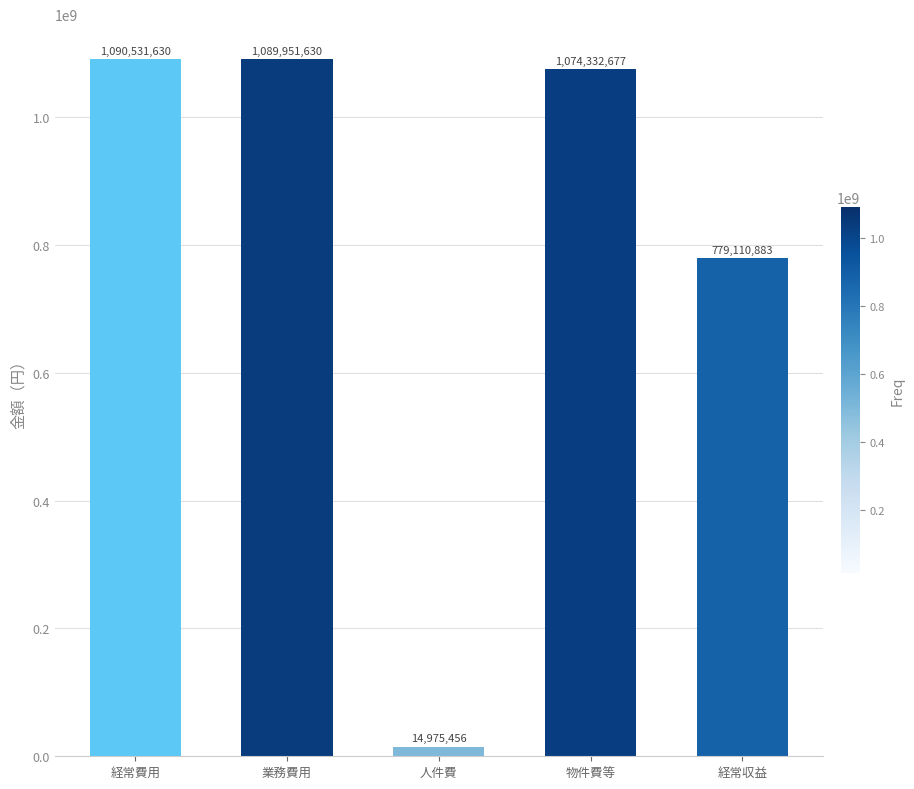

What is the ratio of the value at 業務費用 to the value at 物件費等?

1.0